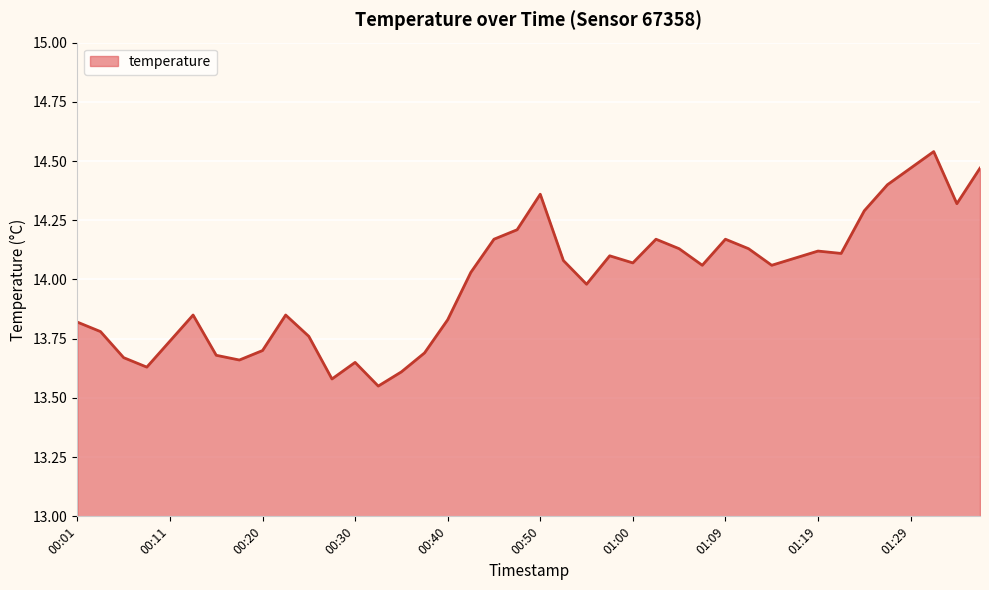

What is the difference between the maximum and minimum values?

1.0